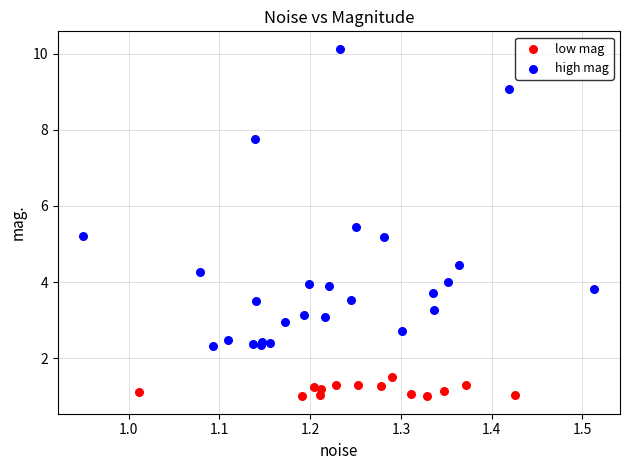

Which series has the widest spread of Y values?

high mag